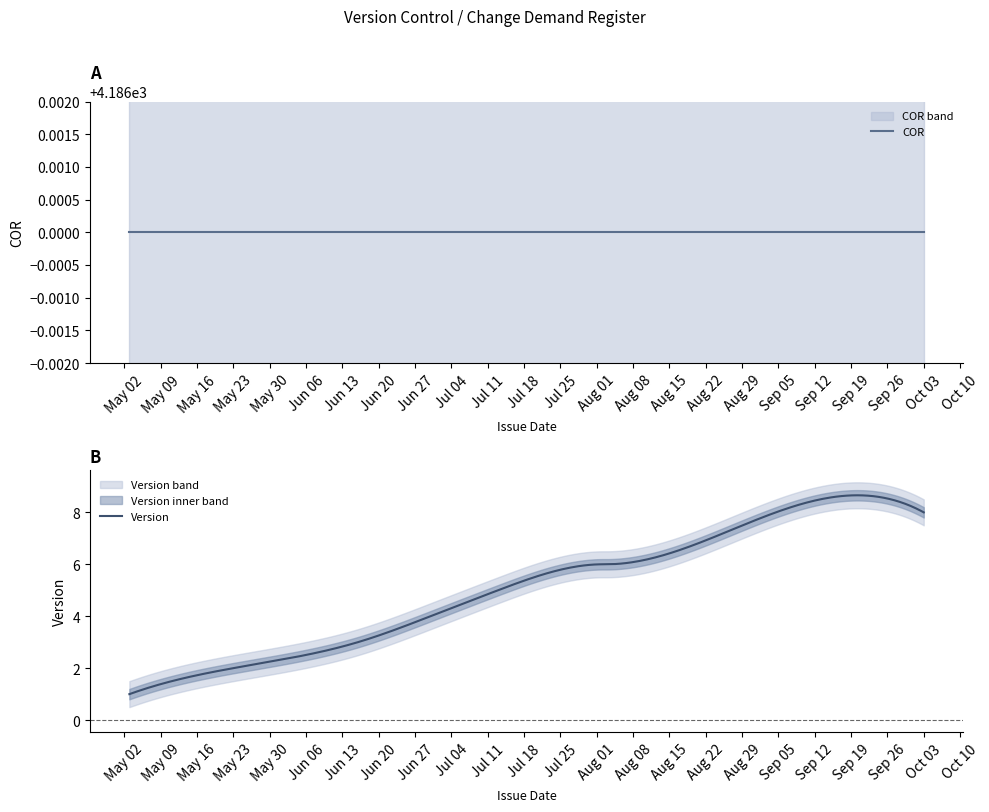

Which label corresponds to the smallest value in the chart?

2017-05-03